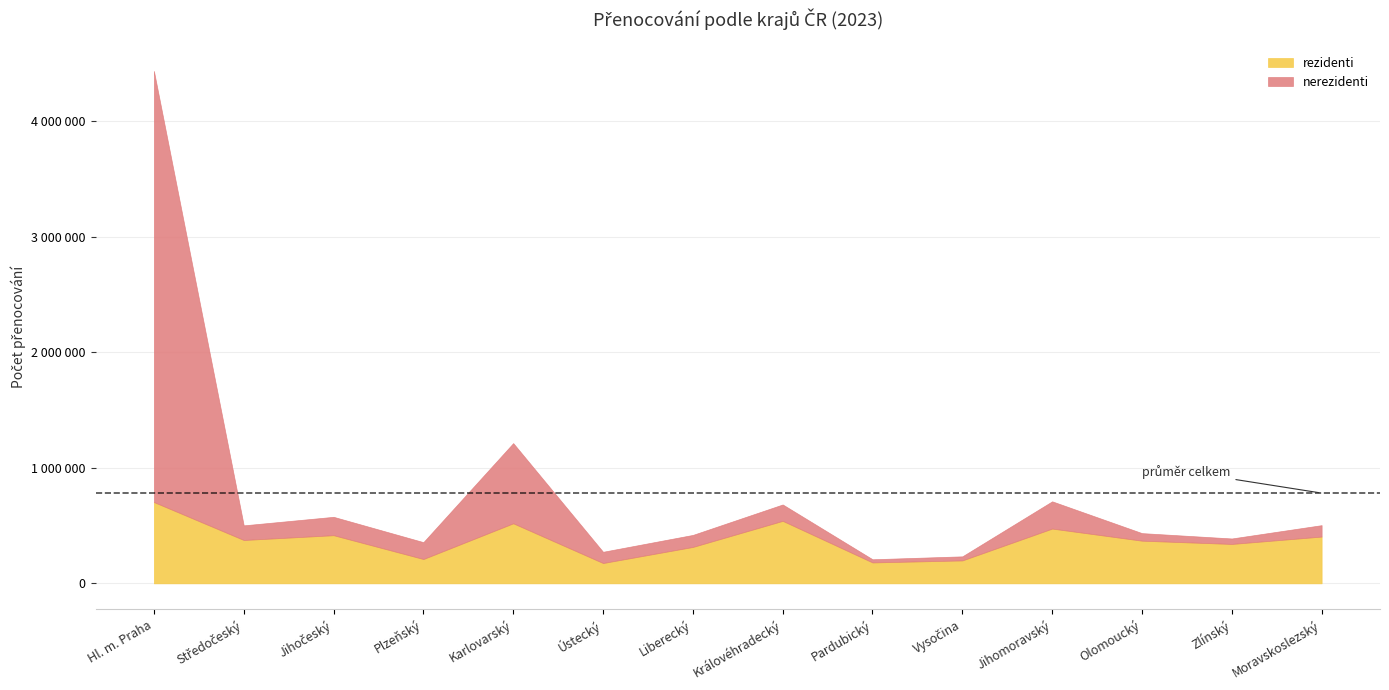

Count the number of data series in this chart.

2